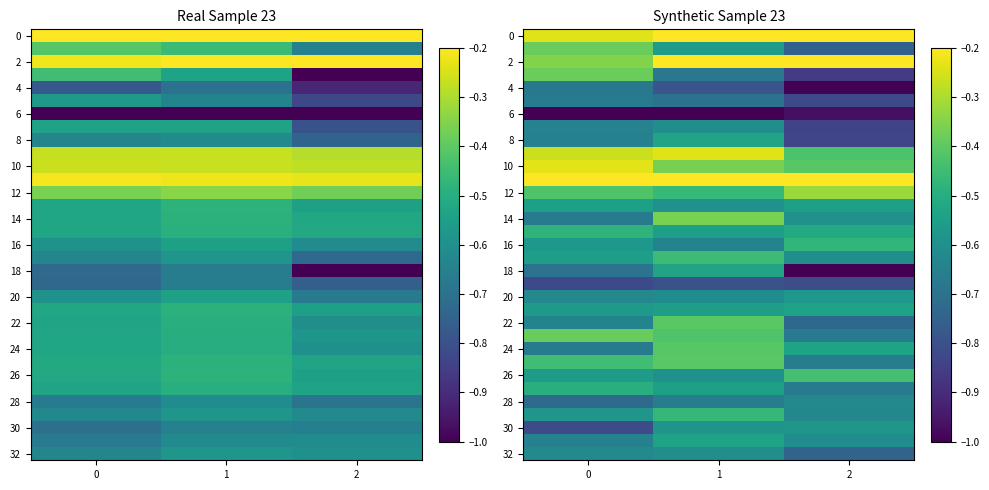

Is the value of 4 at 1 greater than the value of 32 at 0?

No